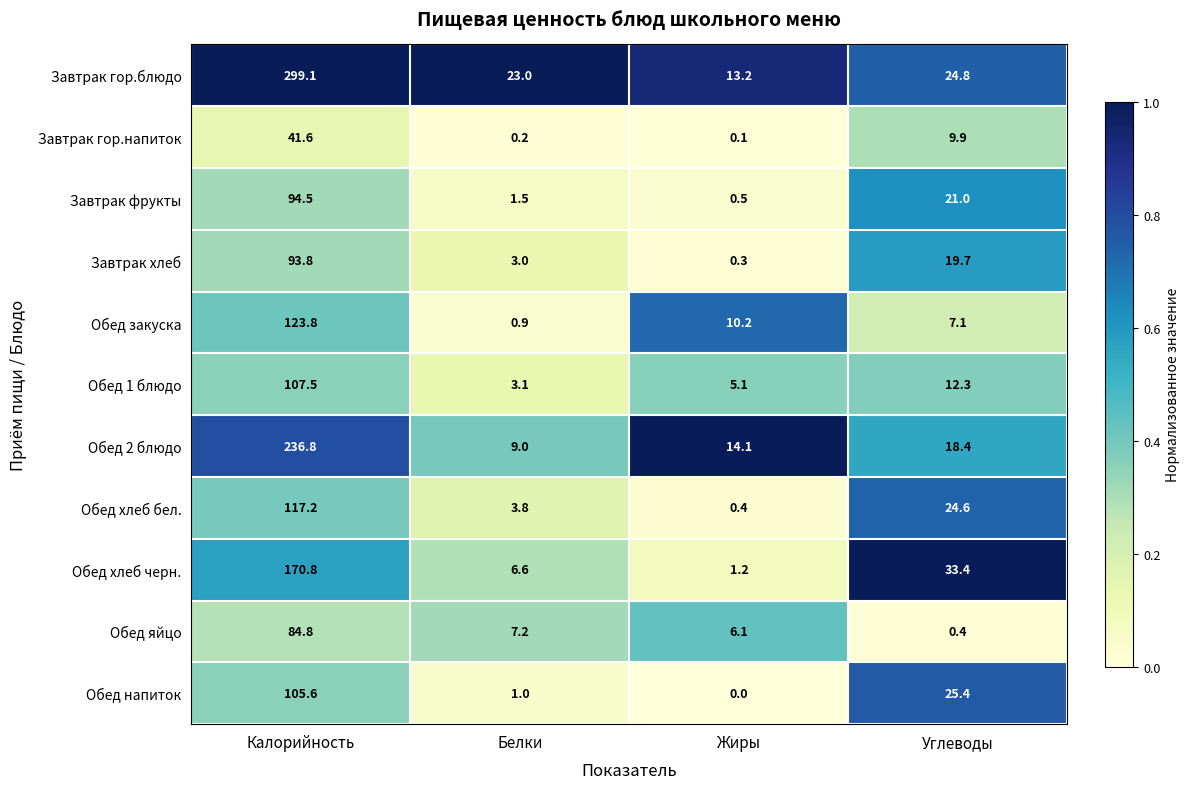

At how many categories does at least one series exceed 0?

4